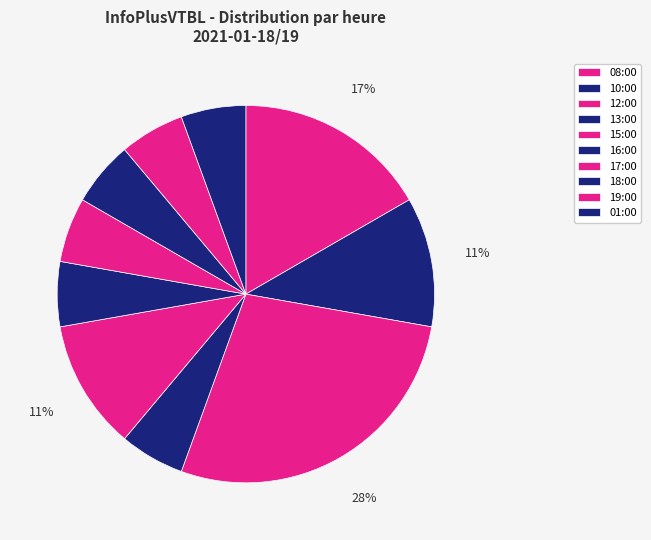

Does 19:00 account for over 50% of the chart?

No